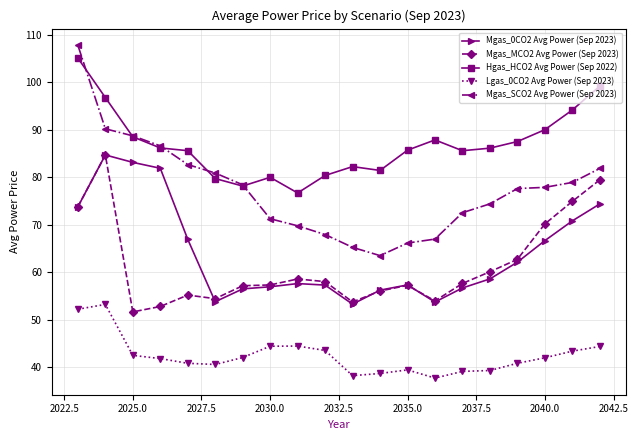

True or false: Mgas_SCO2 Avg Power (Sep 2023) and Lgas_0CO2 Avg Power (Sep 2023) cross at least once.

False